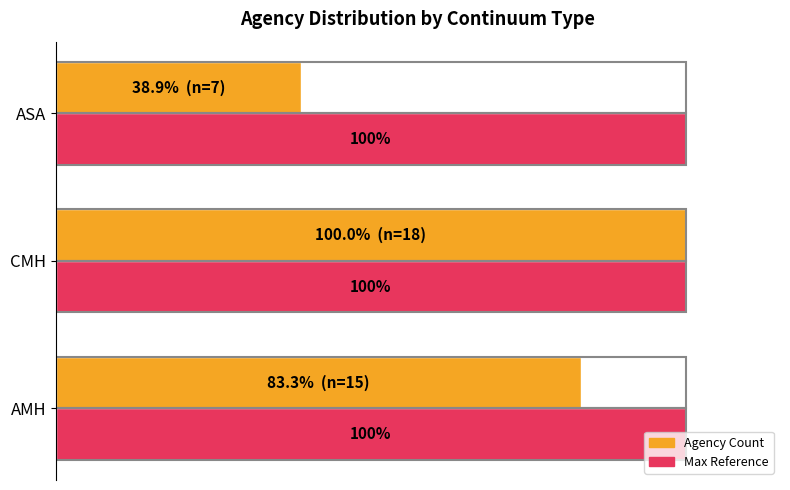

At which category does the chart reach its minimum across all series?

ASA